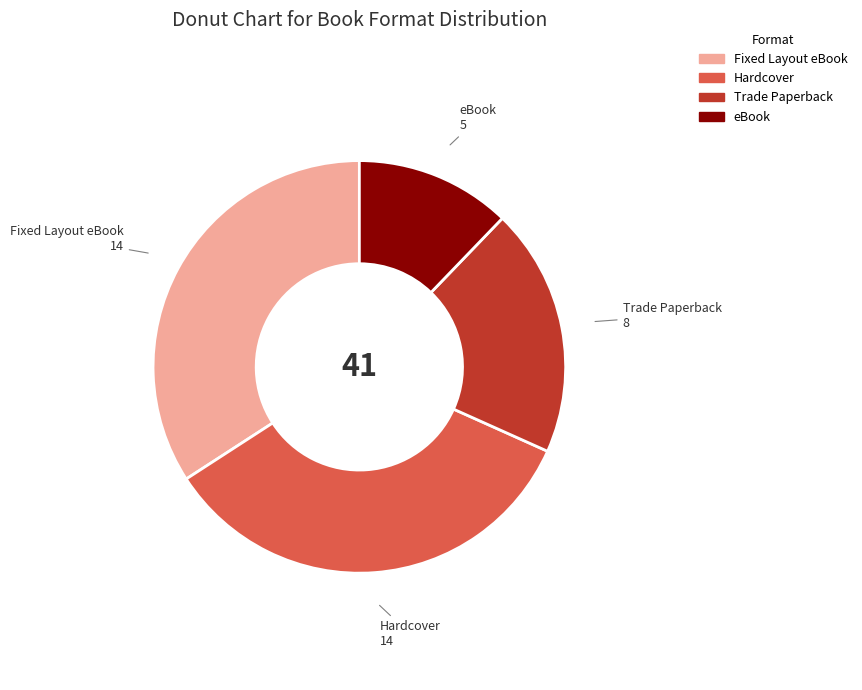

True or false: Fixed Layout eBook accounts for 23% of the total.

False